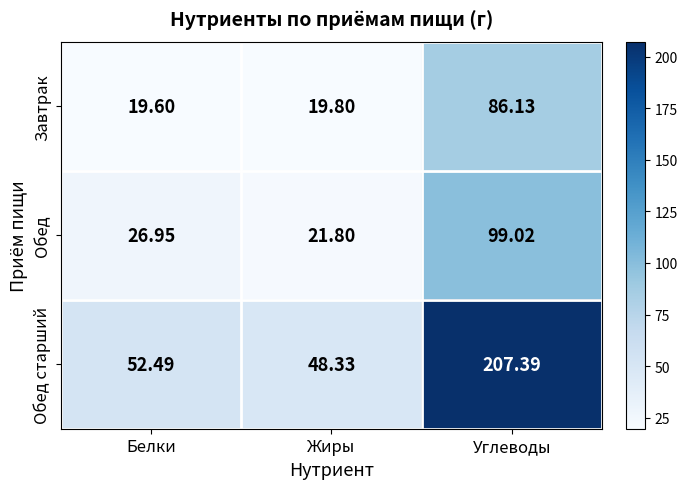

Where is Завтрак nearest to the value 52?

Жиры